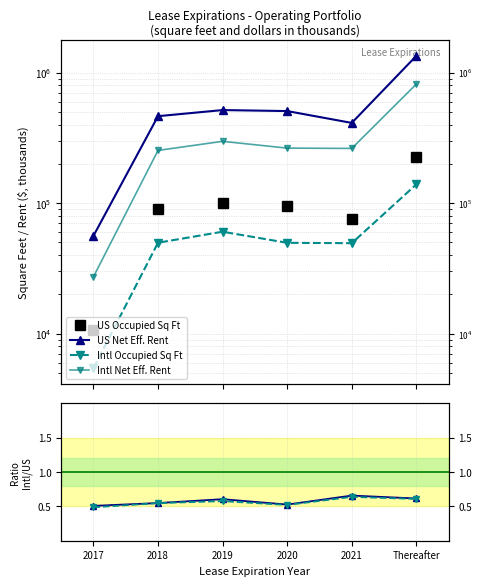

True or false: Rent Ratio (Intl/US) and Occ Ratio (Intl/US) intersect in this chart.

False